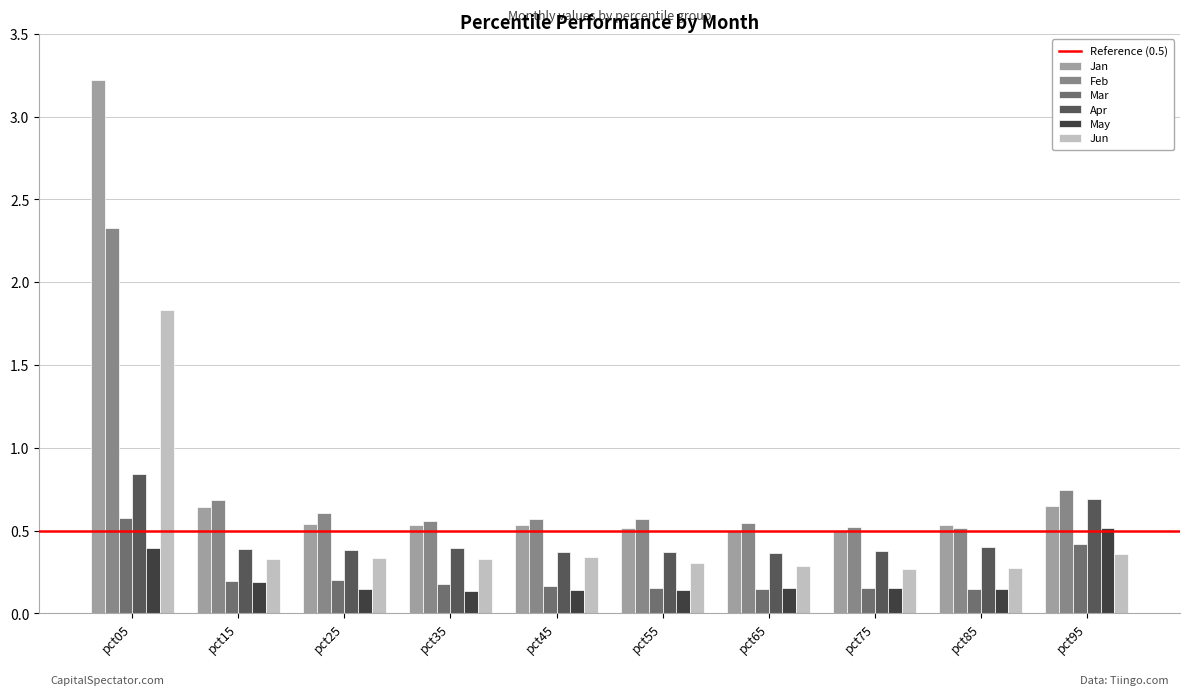

At which label is Feb closest to 1?

pct95